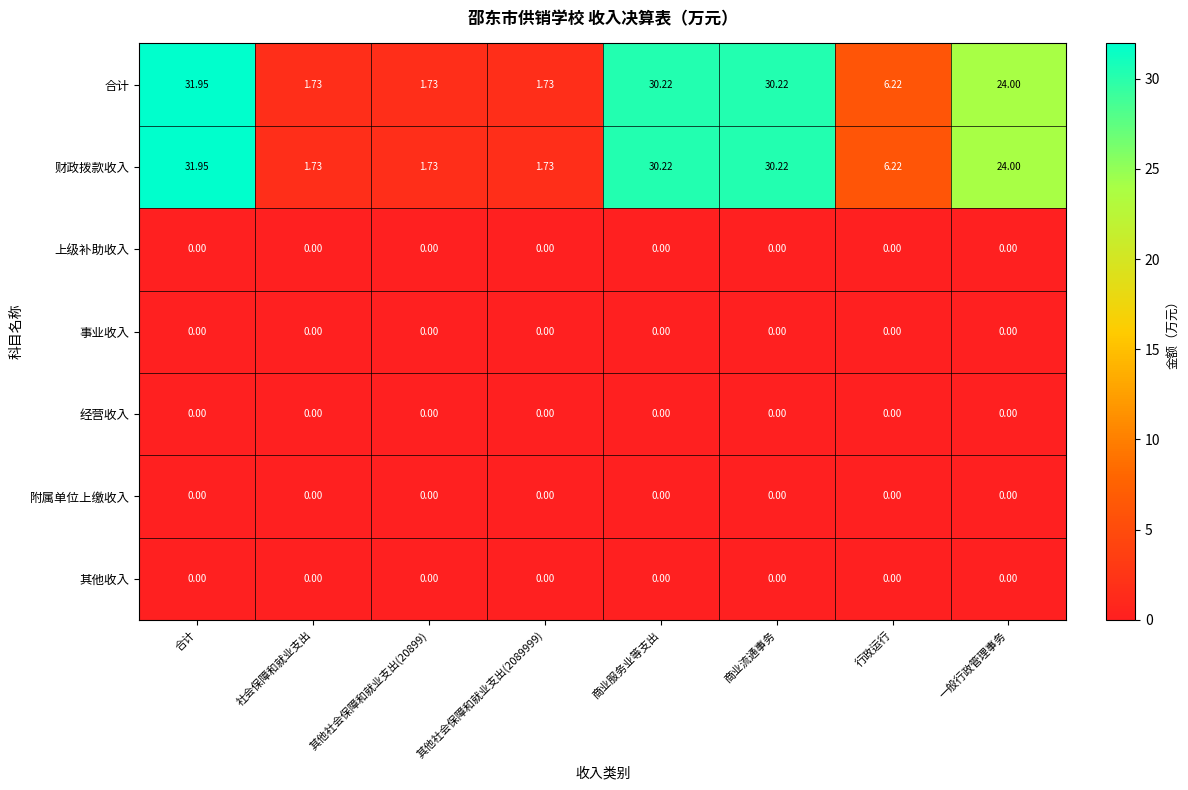

At which category is the sum across all series the highest?

合计